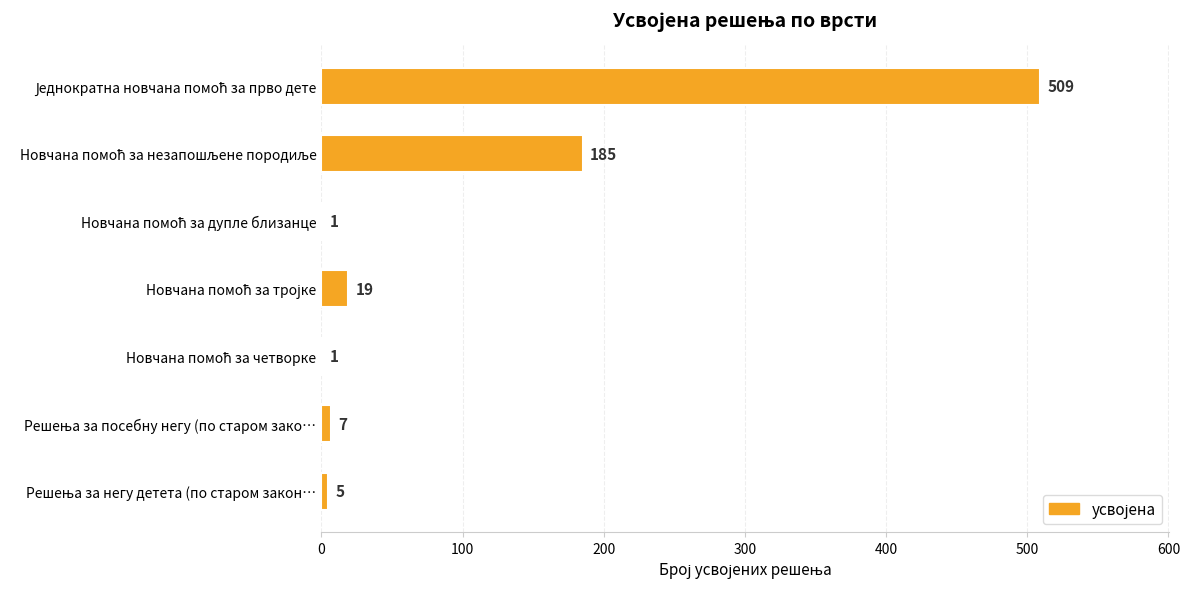

What is the maximum value shown in the chart?

509